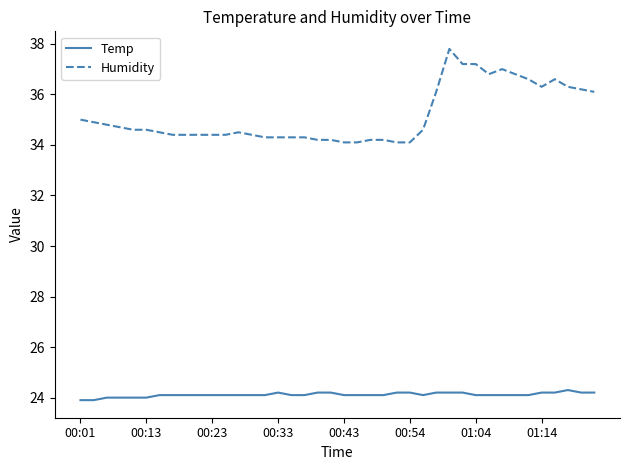

What is the difference between the maximum and minimum values in the Humidity series?

3.7